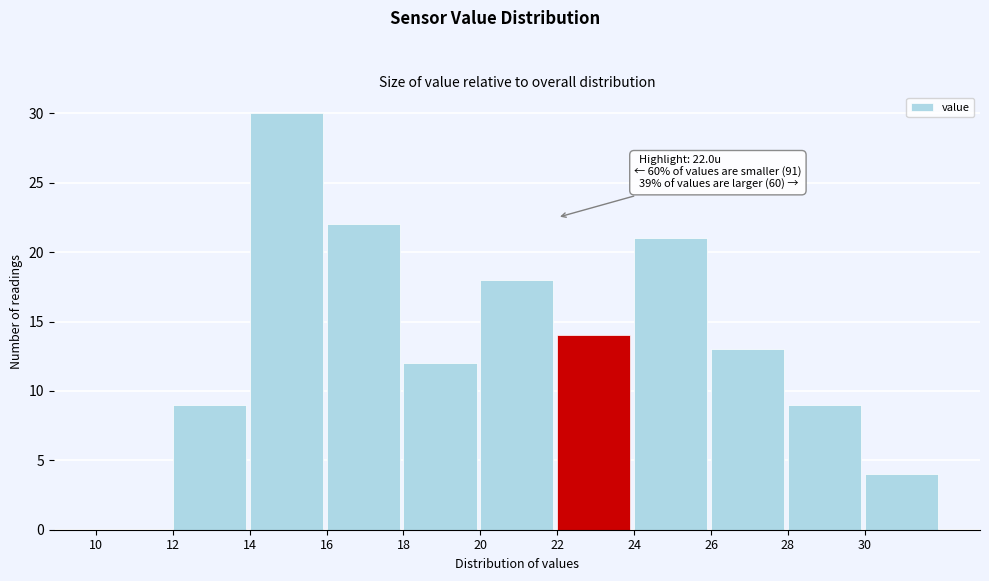

Which range on the x-axis has the tallest bar?

14 to 16